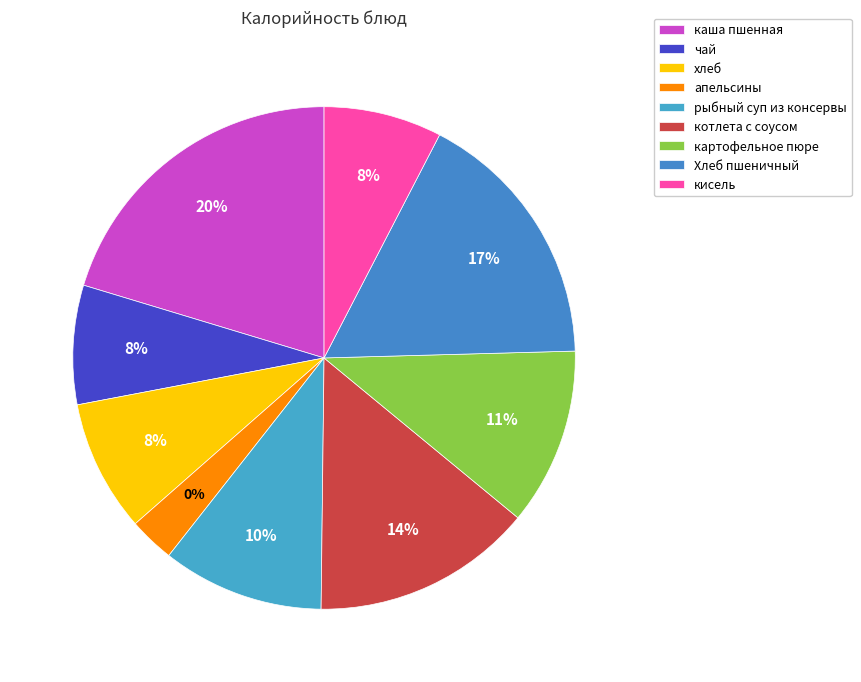

To the nearest percent, what is the average slice percentage?

11%